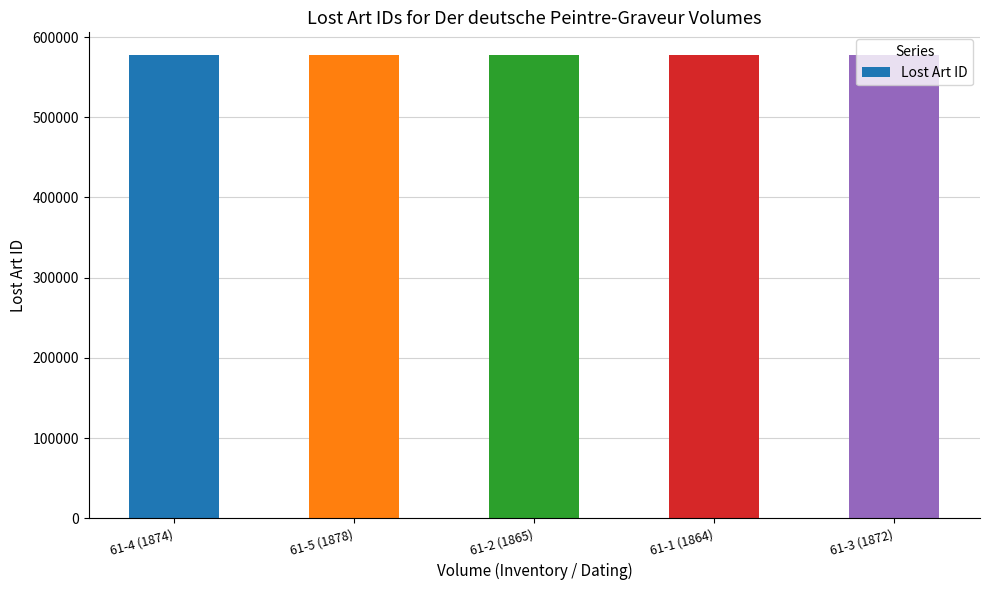

The value at 61-2 (1865) is 149491. True or false?

False